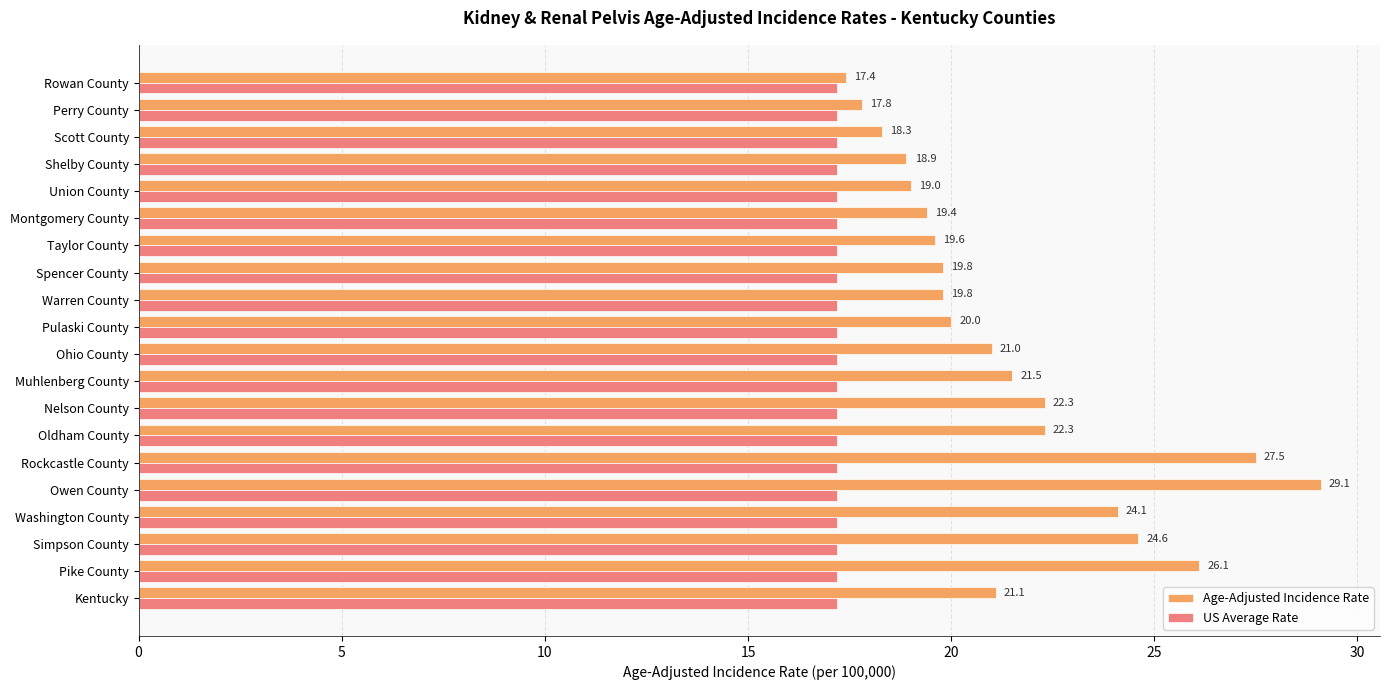

At Taylor County, list the series in order from smallest to largest.

US Average Rate, Age-Adjusted Incidence Rate